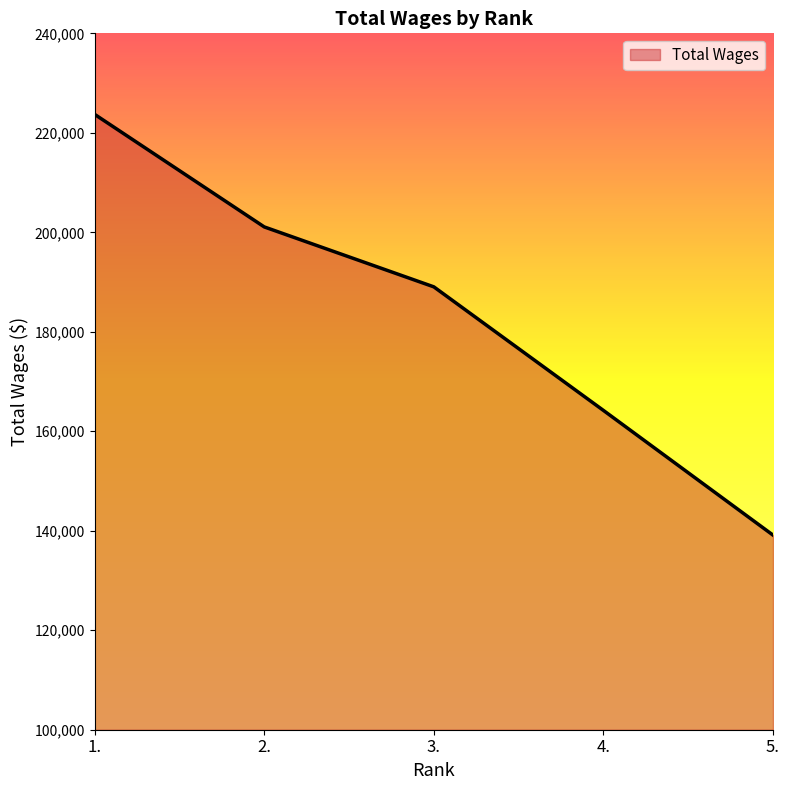

Does the chart display data point markers on the line(s)?

No